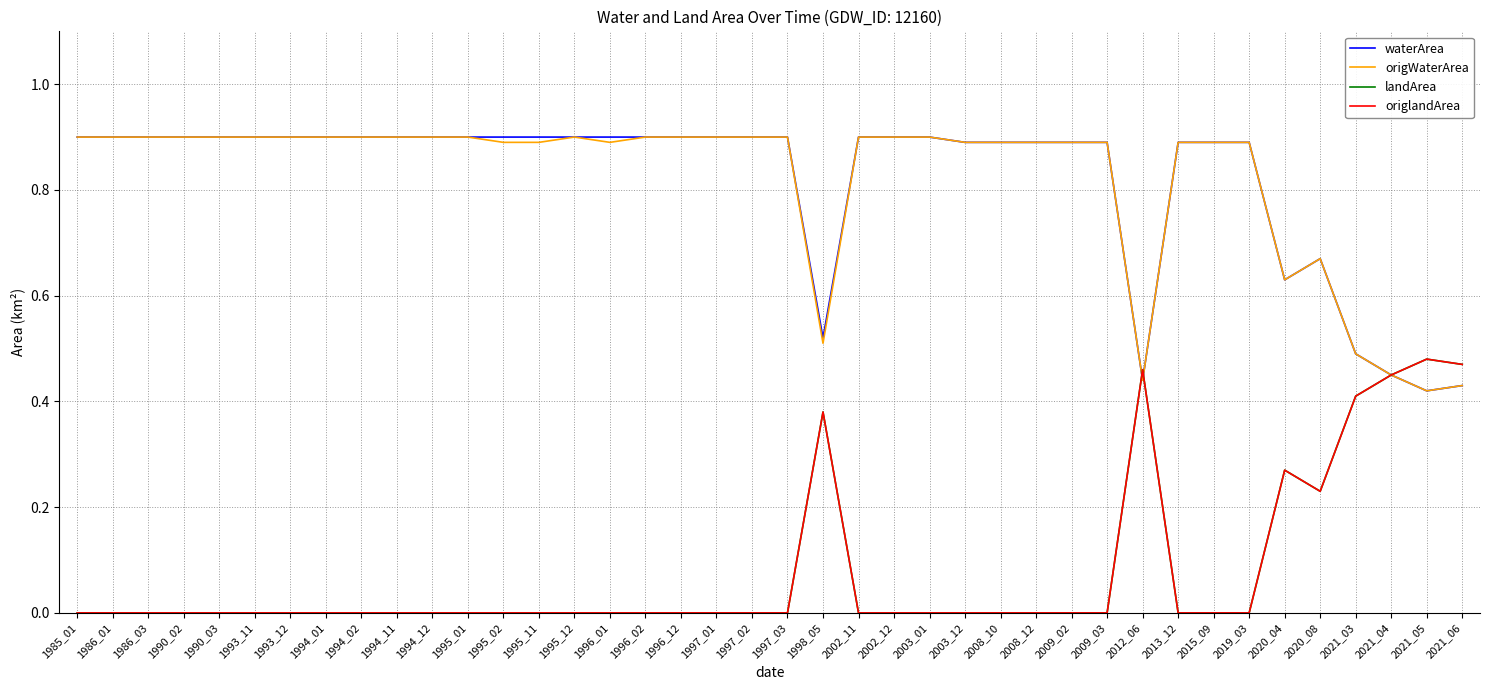

Reading left to right, list all the values displayed in this chart.

waterArea: 0.9	0.9	0.9	0.9	0.9	0.9	0.9	0.9	0.9	0.9	0.9	0.9	0.9	0.9	0.9	0.9	0.9	0.9	0.9	0.9	0.9	0.5	0.9	0.9	0.9	0.9	0.9	0.9	0.9	0.9	0.4	0.9	0.9	0.9	0.6	0.7	0.5	0.5	0.4	0.4
origWaterArea: 0.9	0.9	0.9	0.9	0.9	0.9	0.9	0.9	0.9	0.9	0.9	0.9	0.9	0.9	0.9	0.9	0.9	0.9	0.9	0.9	0.9	0.5	0.9	0.9	0.9	0.9	0.9	0.9	0.9	0.9	0.4	0.9	0.9	0.9	0.6	0.7	0.5	0.5	0.4	0.4
landArea: 0.0	0.0	0.0	0.0	0.0	0.0	0.0	0.0	0.0	0.0	0.0	0.0	0.0	0.0	0.0	0.0	0.0	0.0	0.0	0.0	0.0	0.4	0.0	0.0	0.0	0.0	0.0	0.0	0.0	0.0	0.5	0.0	0.0	0.0	0.3	0.2	0.4	0.5	0.5	0.5
origlandArea: 0.0	0.0	0.0	0.0	0.0	0.0	0.0	0.0	0.0	0.0	0.0	0.0	0.0	0.0	0.0	0.0	0.0	0.0	0.0	0.0	0.0	0.4	0.0	0.0	0.0	0.0	0.0	0.0	0.0	0.0	0.5	0.0	0.0	0.0	0.3	0.2	0.4	0.5	0.5	0.5